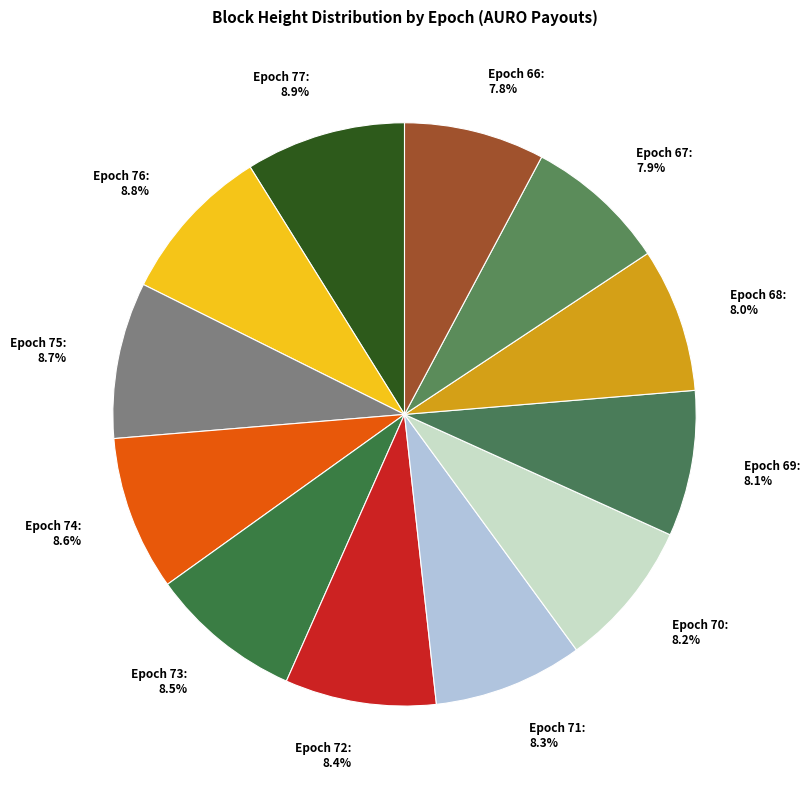

How many segments does this pie chart have?

12